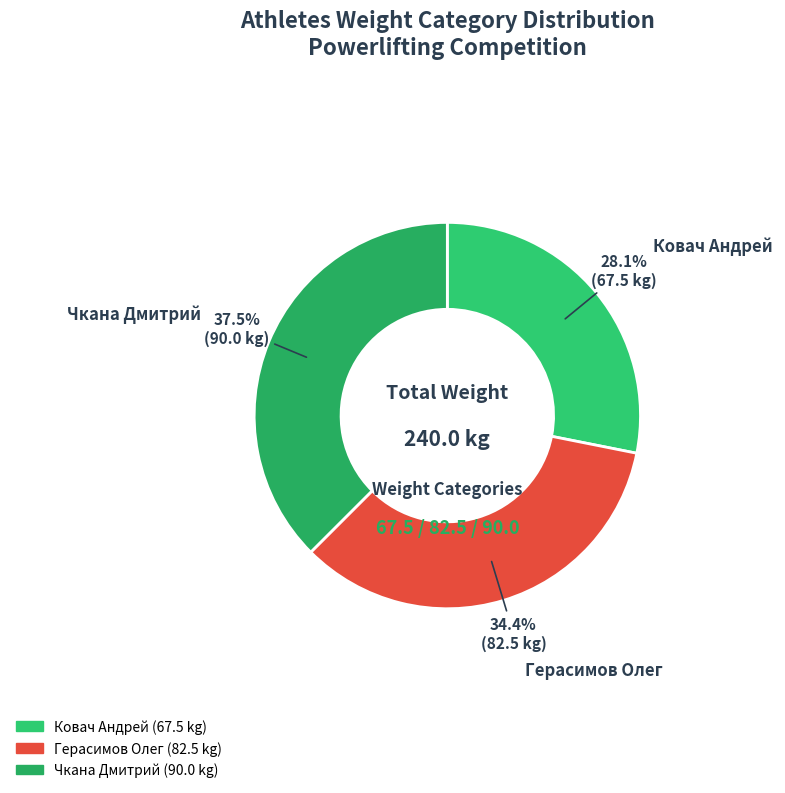

Rank the categories by value from lowest to highest.

Ковач Андрей, Герасимов Олег, Чкана Дмитрий